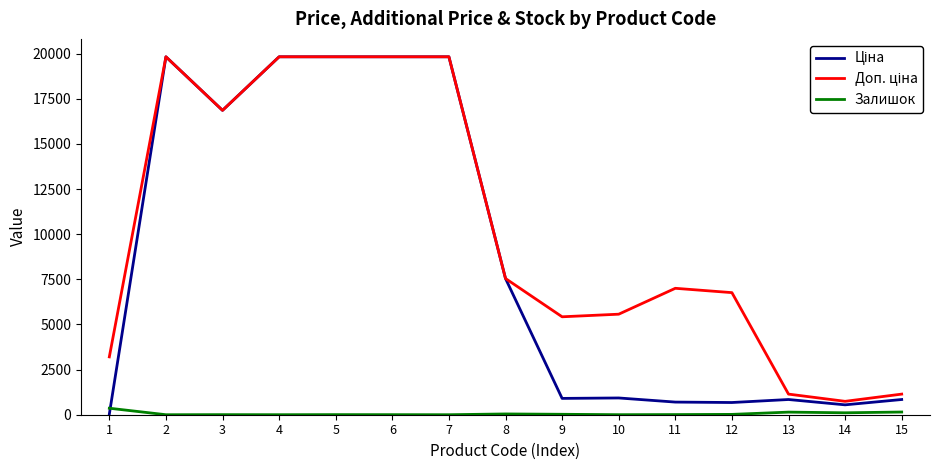

Is this an area chart (filled region under the line)?

No